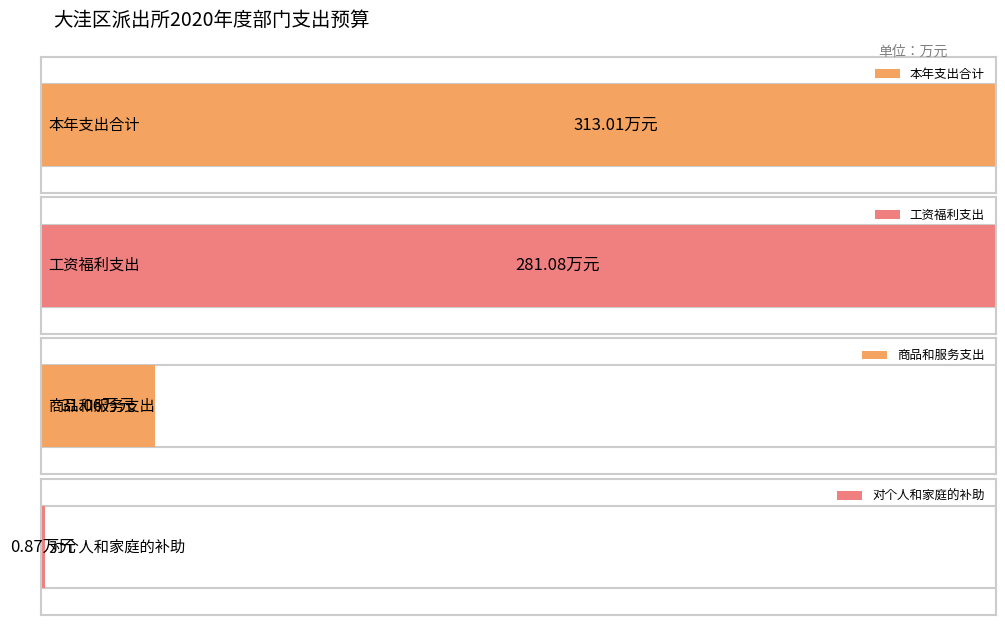

How many groups of bars are there?

4